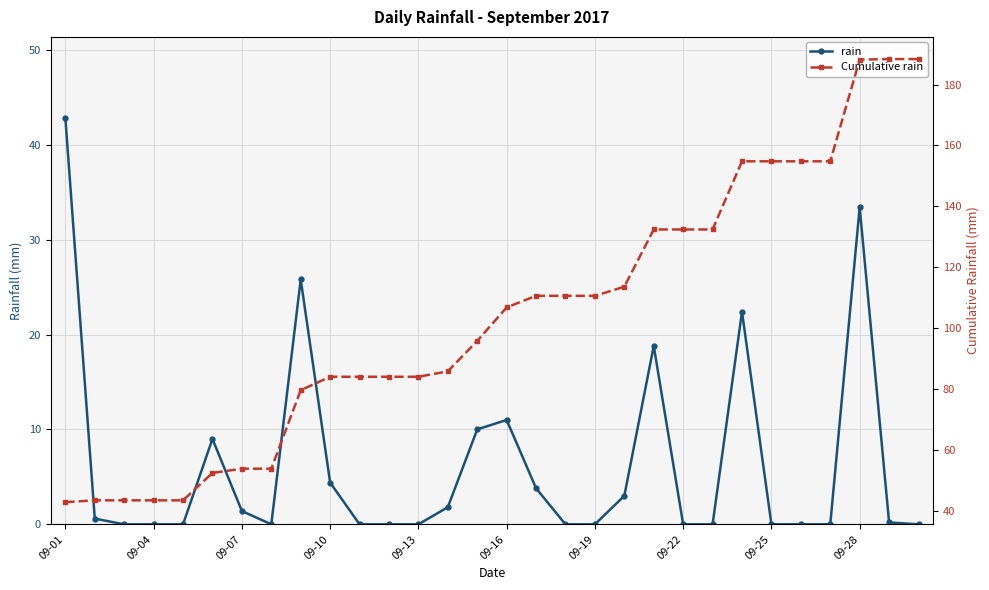

What is the average value of the rain series?

6.3